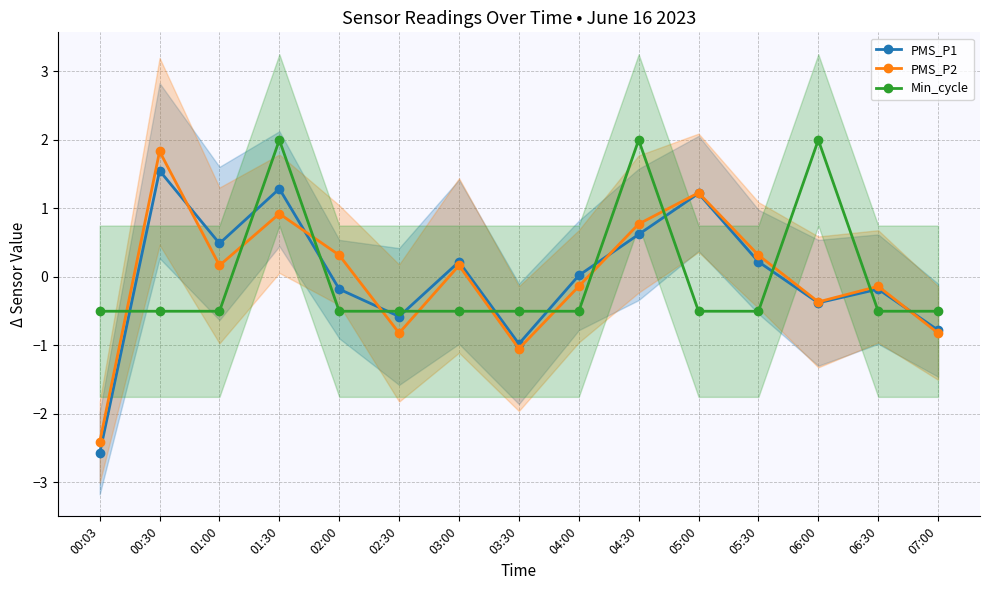

Is the value of PMS_P1 at 03:30 greater than the value of Min_cycle at 03:00?

No